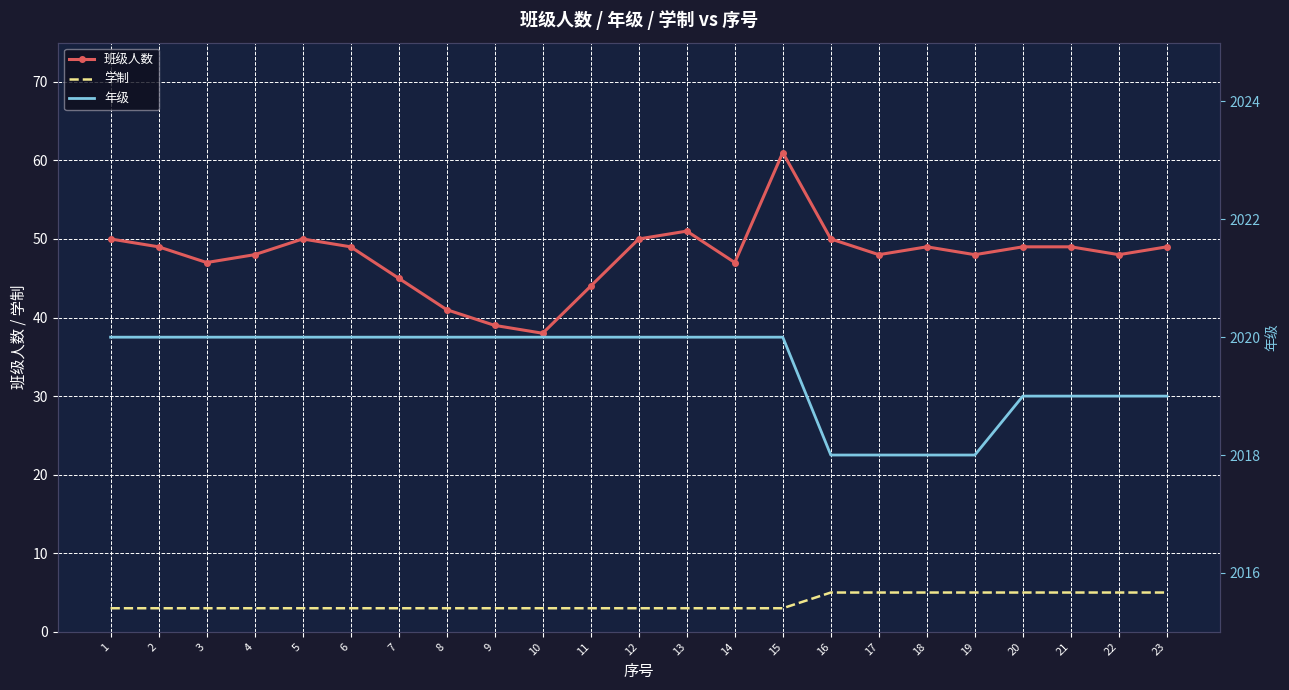

What is the sum of all 学制 values?

85